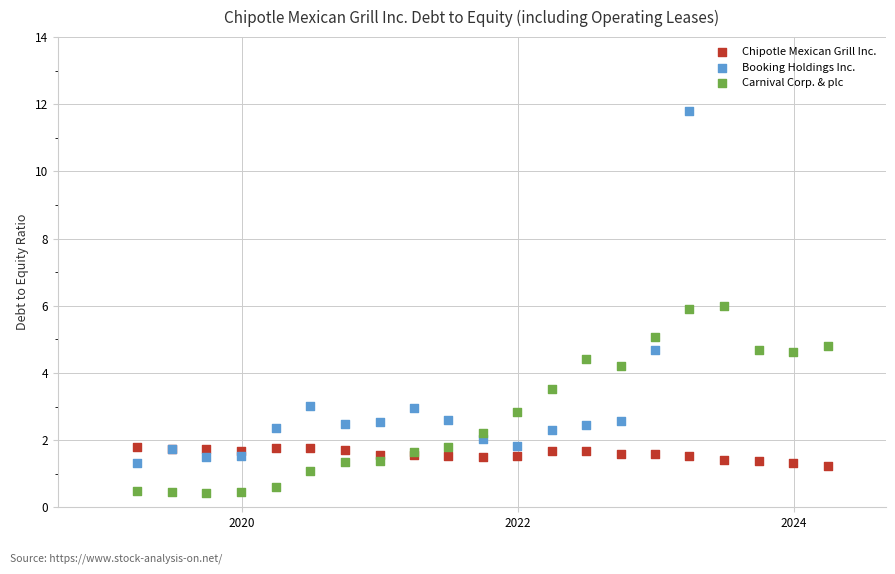

Which series contains the lowest Y value?

Carnival Corp. & plc